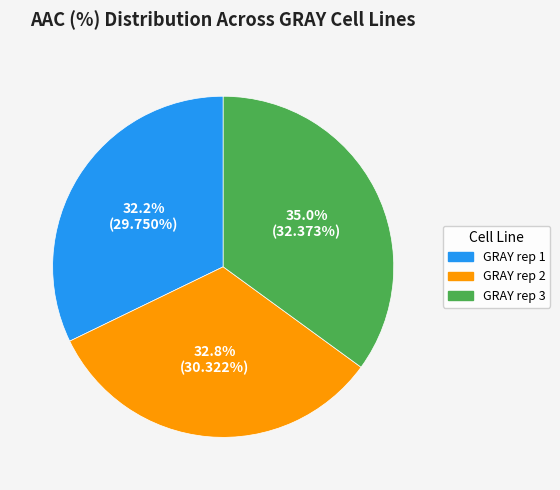

To the nearest percent, what is the combined percentage of GRAY rep 2 and GRAY rep 3?

68%